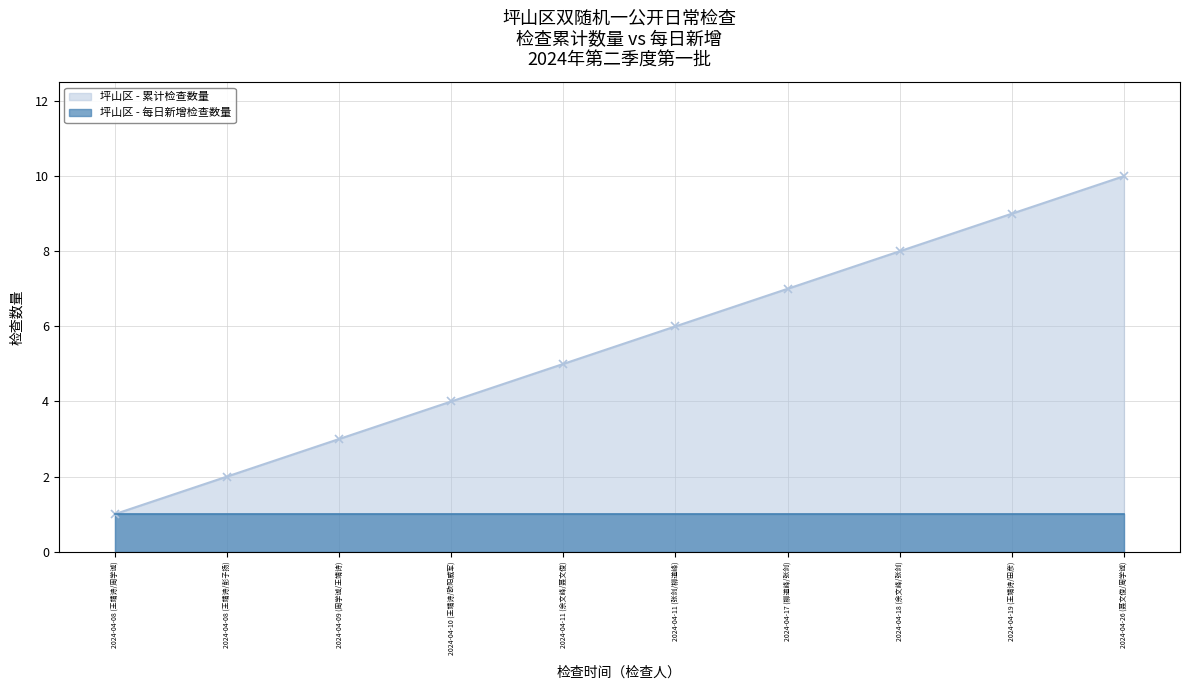

Is it true that the value at 2024-04-19 (王靖诗/田彦) is 9?

True